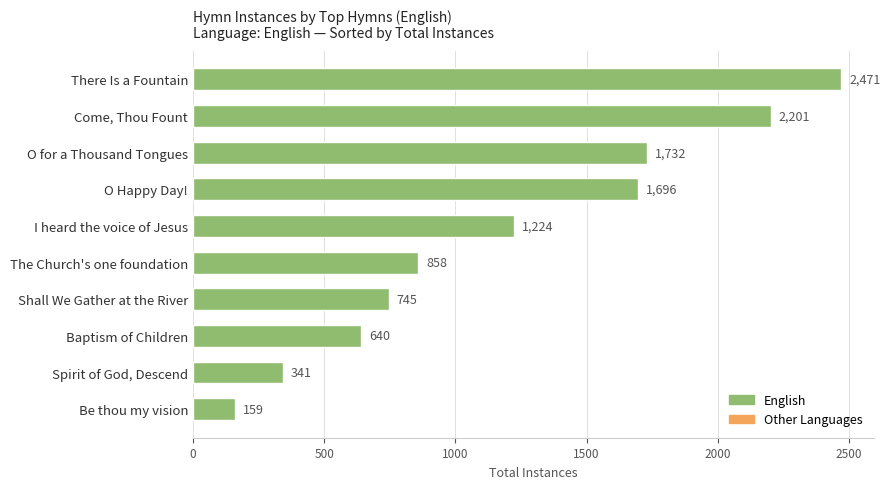

What position from the bottom is Baptism of Children?

3